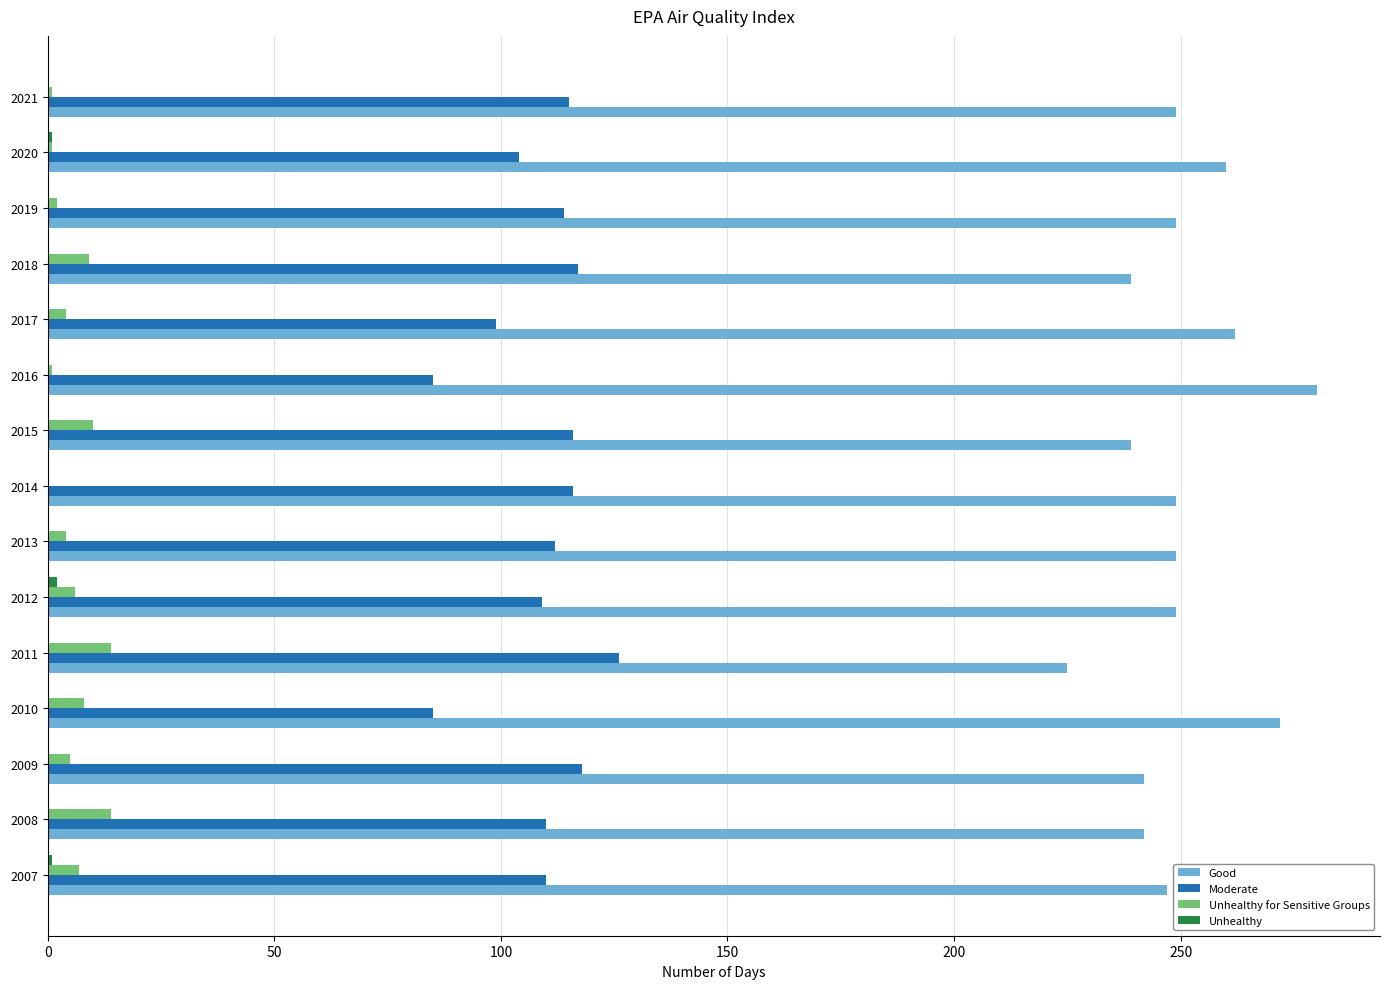

Which series has the widest spread of values?

Good